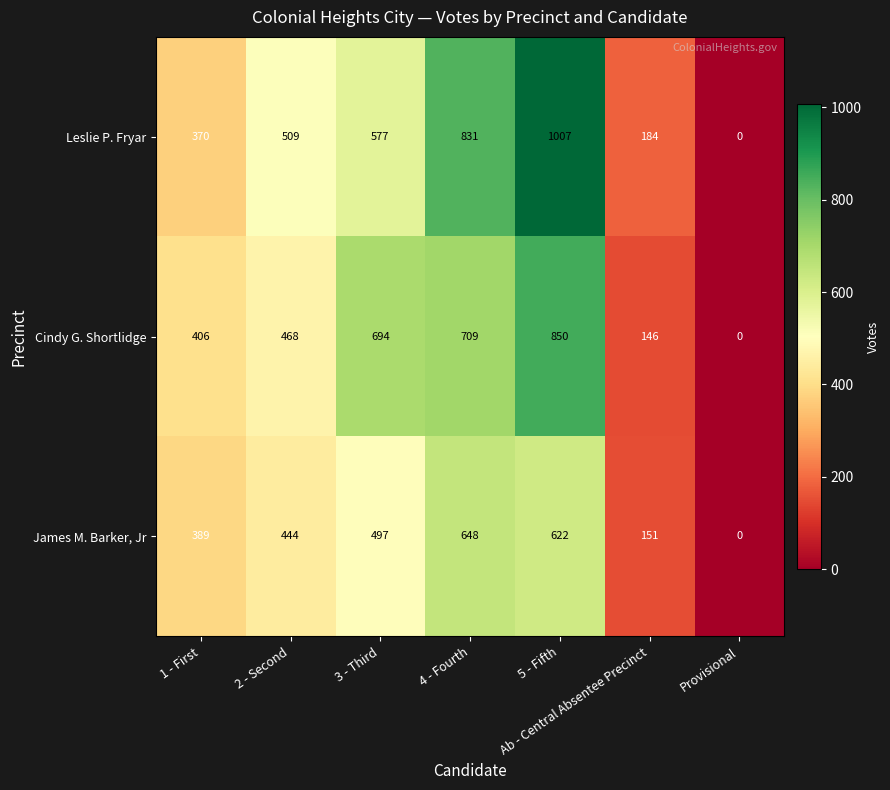

At how many categories does at least one series exceed 171?

6